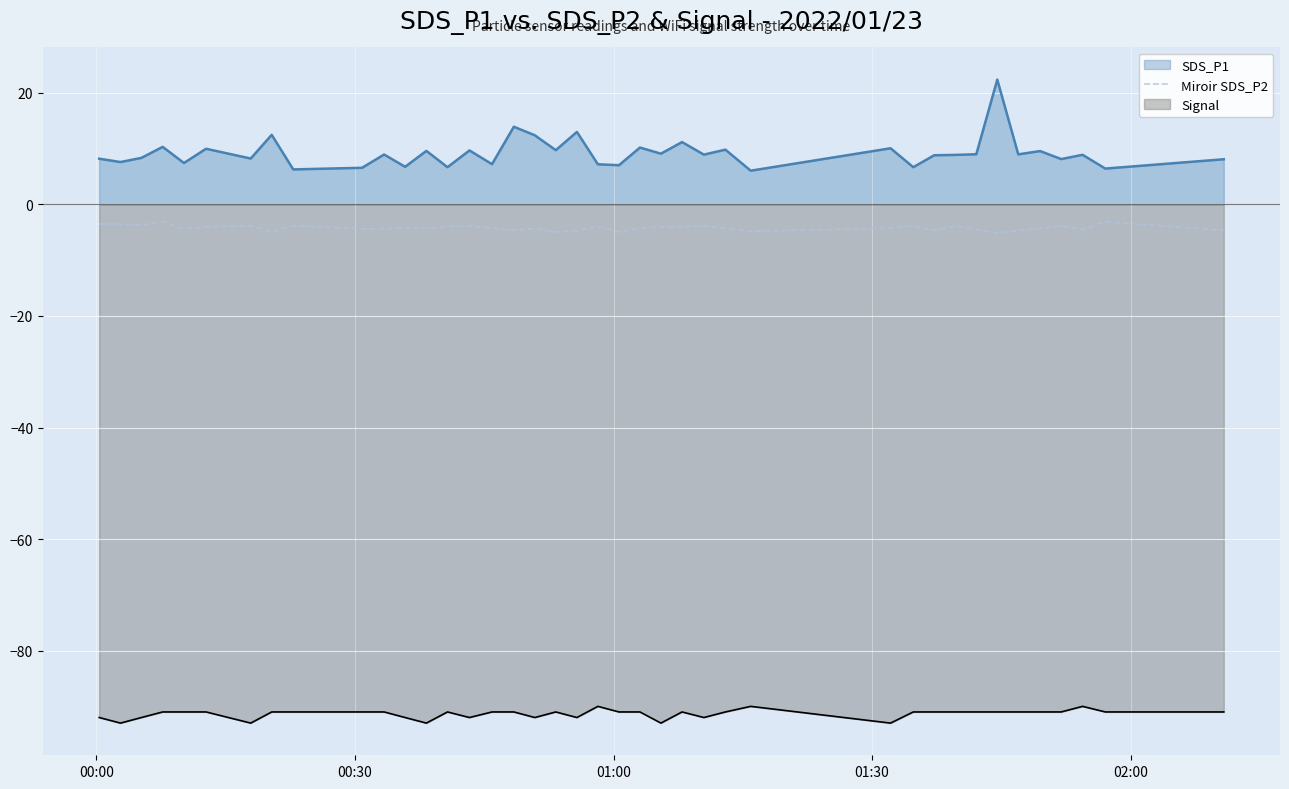

Rank the series by their maximum value, from highest to lowest.

SDS_P1, Miroir SDS_P2, Signal